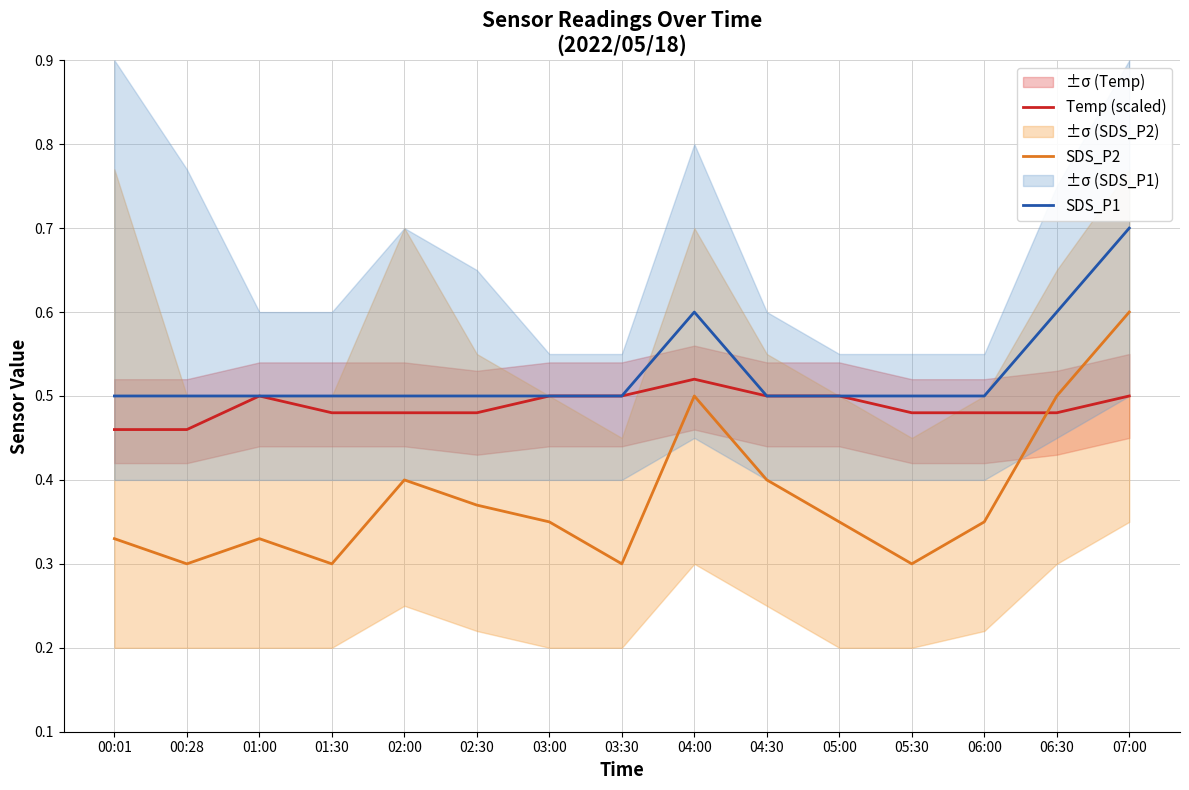

Is it true that Temp (scaled) equals 0.5 at 06:30?

True